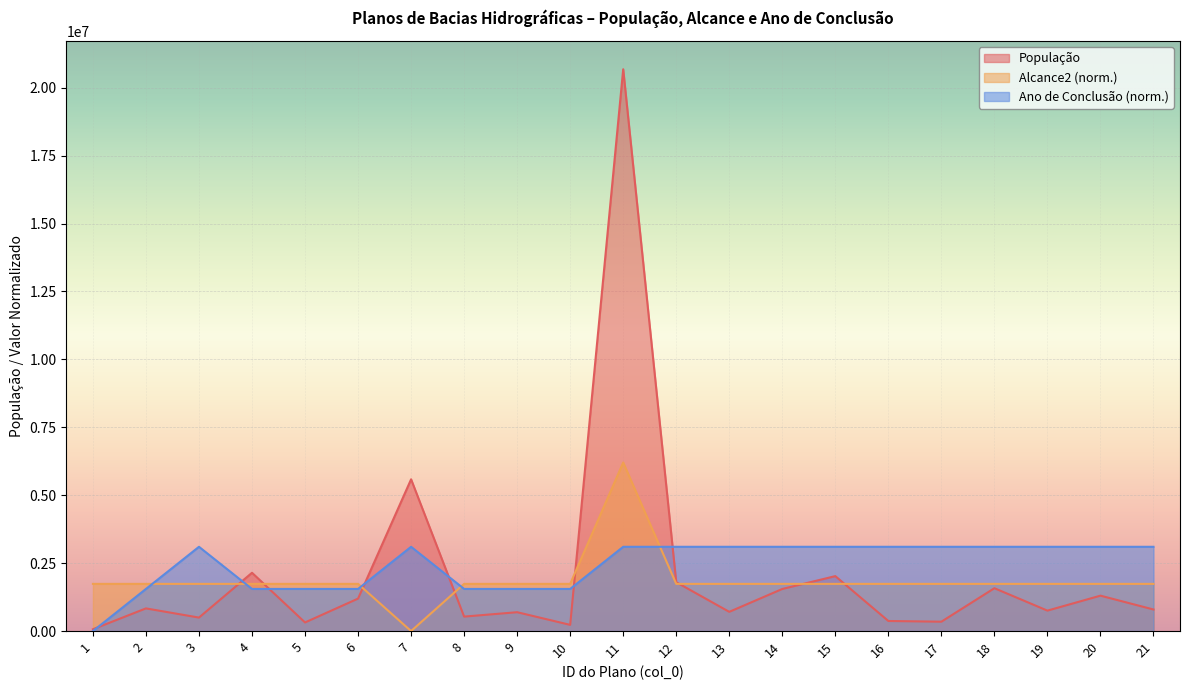

Which series ends up on top after the final intersection of Ano de Conclusão and Alcance2?

Ano de Conclusão